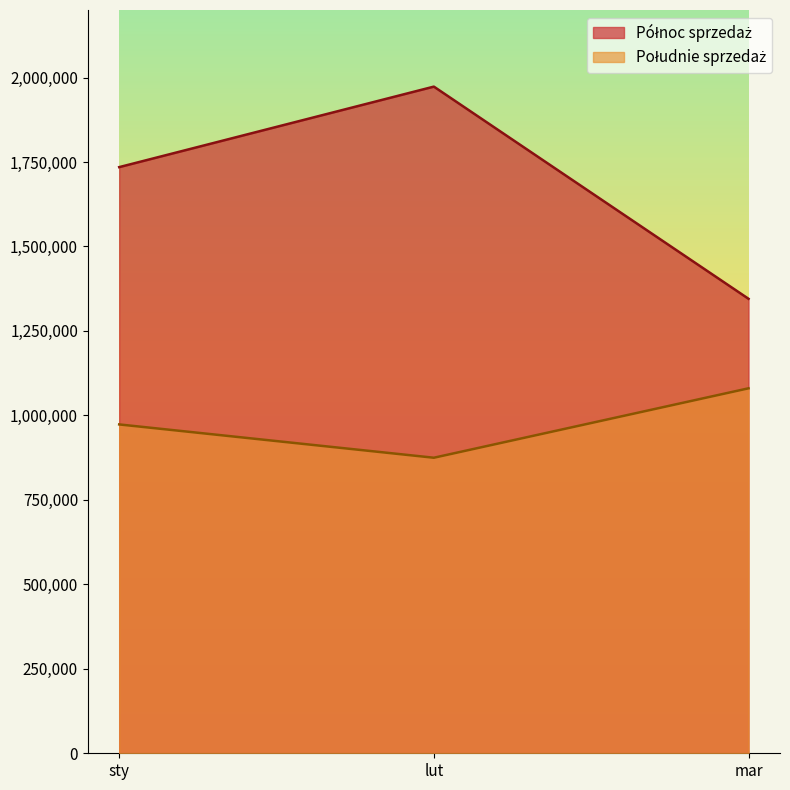

Where is Północ sprzedaż nearest to the value 1659217?

sty